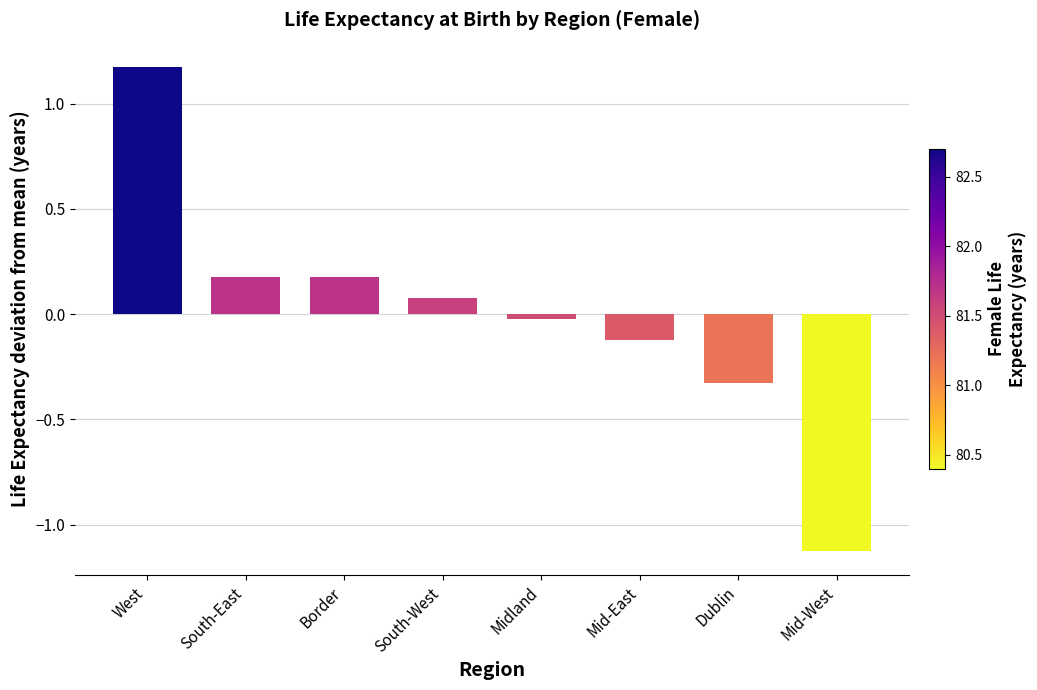

What value does the data have at Dublin?

-0.3